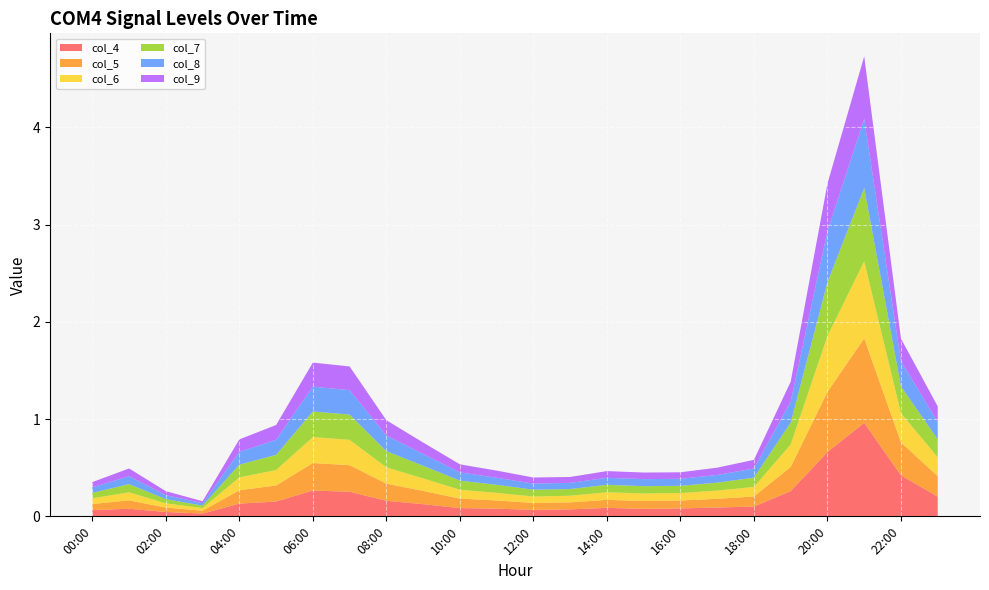

Reading left to right, extract all data points from this chart.

col_4: 0.1	0.1	0.0	0.0	0.1	0.2	0.3	0.3	0.2	0.1	0.1	0.1	0.1	0.1	0.1	0.1	0.1	0.1	0.1	0.3	0.7	1.0	0.4	0.2
col_5: 0.1	0.1	0.0	0.0	0.1	0.2	0.3	0.3	0.2	0.1	0.1	0.1	0.1	0.1	0.1	0.1	0.1	0.1	0.1	0.2	0.6	0.9	0.3	0.2
col_6: 0.1	0.1	0.0	0.0	0.1	0.2	0.3	0.3	0.2	0.1	0.1	0.1	0.1	0.1	0.1	0.1	0.1	0.1	0.1	0.2	0.6	0.8	0.3	0.2
col_7: 0.1	0.1	0.0	0.0	0.1	0.2	0.3	0.3	0.2	0.1	0.1	0.1	0.1	0.1	0.1	0.1	0.1	0.1	0.1	0.2	0.6	0.8	0.3	0.2
col_8: 0.1	0.1	0.0	0.0	0.1	0.2	0.3	0.3	0.2	0.1	0.1	0.1	0.1	0.1	0.1	0.1	0.1	0.1	0.1	0.2	0.5	0.7	0.3	0.2
col_9: 0.1	0.1	0.0	0.0	0.1	0.2	0.2	0.2	0.2	0.1	0.1	0.1	0.1	0.1	0.1	0.1	0.1	0.1	0.1	0.2	0.5	0.6	0.2	0.2